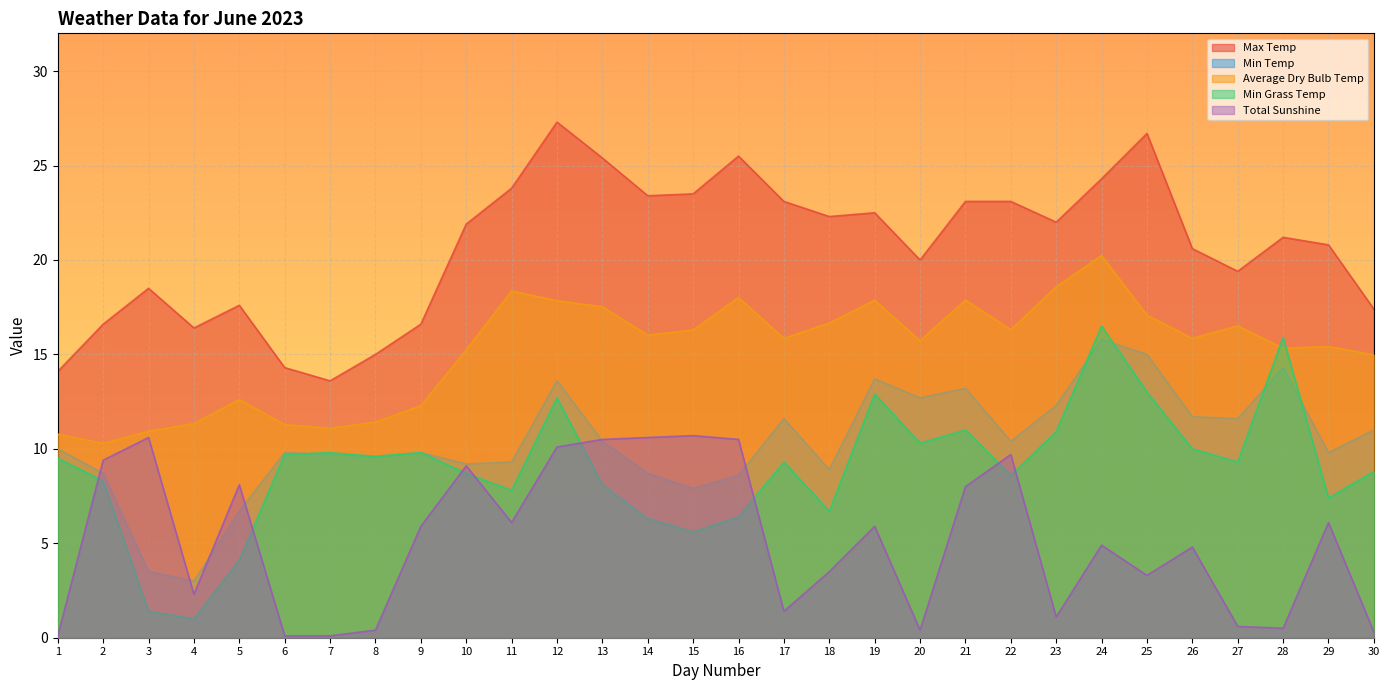

Which series ends up on top after the final intersection of Min Grass Temp and Min Temp?

Min Temp